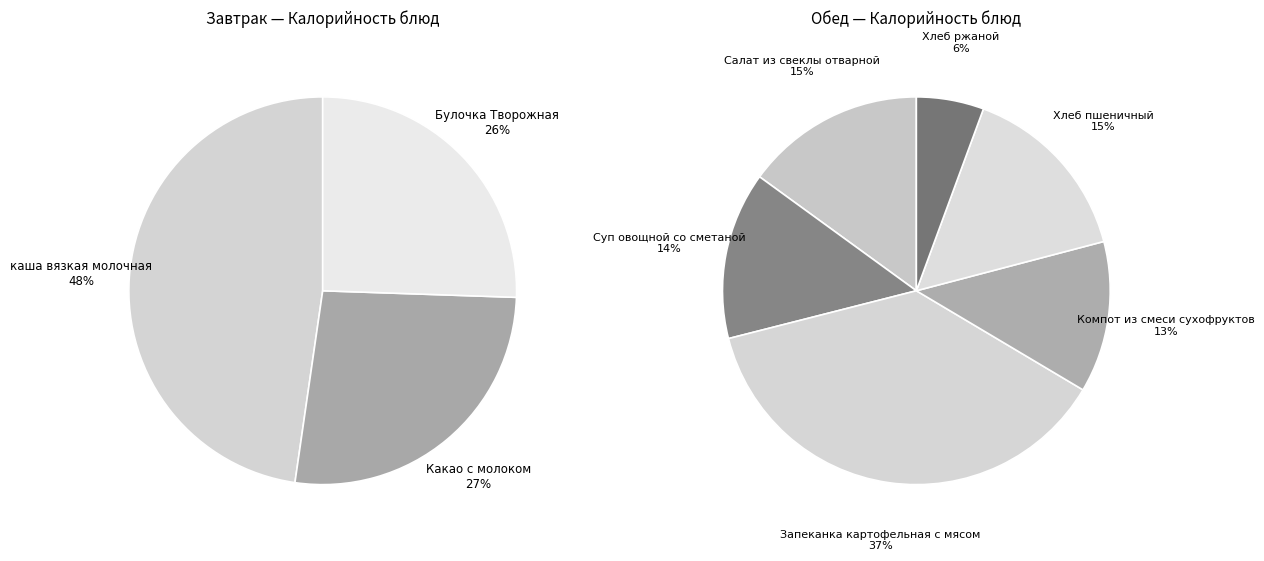

Count the number of slices in the pie.

3